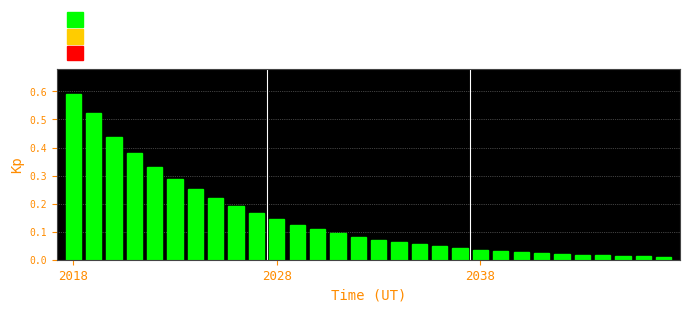

What is the sum of all values?

4.4